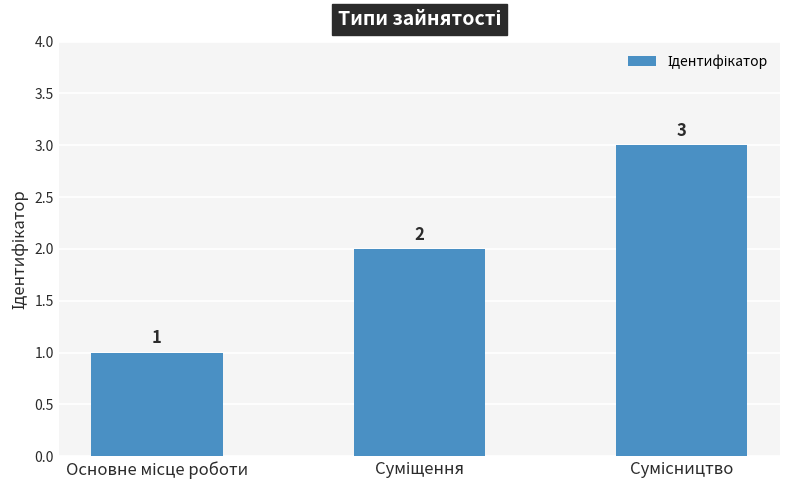

What is the sum of all values?

6